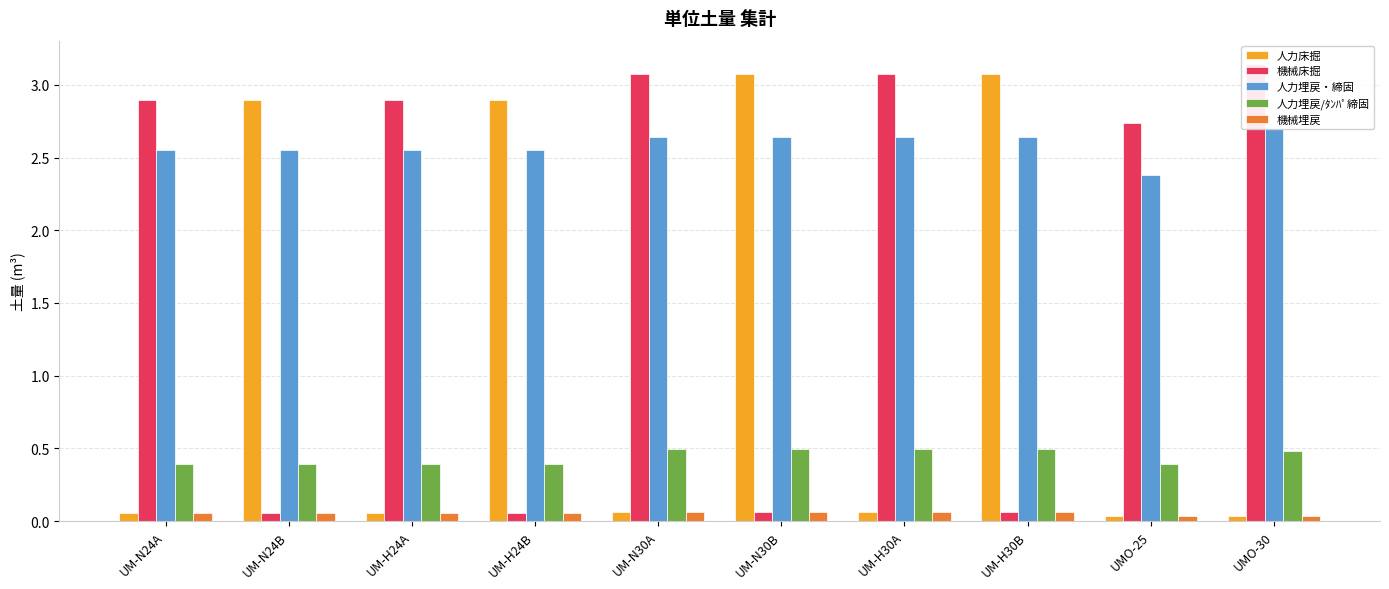

Reading left to right, extract all data points from this chart.

人力床掘: UM-N24A=0.1	UM-N24B=2.9	UM-H24A=0.1	UM-H24B=2.9	UM-N30A=0.1	UM-N30B=3.1	UM-H30A=0.1	UM-H30B=3.1	UMO-25=0.0	UMO-30=0.0
機械床掘: UM-N24A=2.9	UM-N24B=0.1	UM-H24A=2.9	UM-H24B=0.1	UM-N30A=3.1	UM-N30B=0.1	UM-H30A=3.1	UM-H30B=0.1	UMO-25=2.7	UMO-30=3.1
人力埋戻・締固: UM-N24A=2.6	UM-N24B=2.6	UM-H24A=2.6	UM-H24B=2.6	UM-N30A=2.6	UM-N30B=2.6	UM-H30A=2.6	UM-H30B=2.6	UMO-25=2.4	UMO-30=2.7
人力埋戻/ﾀﾝﾊﾟ締固: UM-N24A=0.4	UM-N24B=0.4	UM-H24A=0.4	UM-H24B=0.4	UM-N30A=0.5	UM-N30B=0.5	UM-H30A=0.5	UM-H30B=0.5	UMO-25=0.4	UMO-30=0.5
機械埋戻: UM-N24A=0.1	UM-N24B=0.1	UM-H24A=0.1	UM-H24B=0.1	UM-N30A=0.1	UM-N30B=0.1	UM-H30A=0.1	UM-H30B=0.1	UMO-25=0.0	UMO-30=0.0